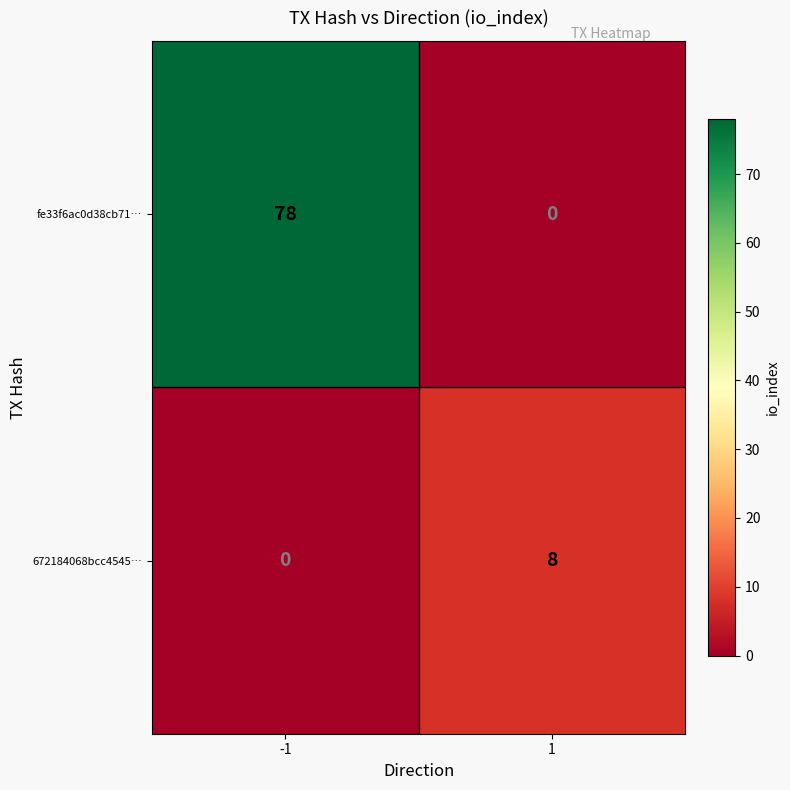

Reading right to left, extract all data points from this chart.

fe33f6ac0d38cb71…: 1=0	-1=78
672184068bcc4545…: 1=8	-1=0